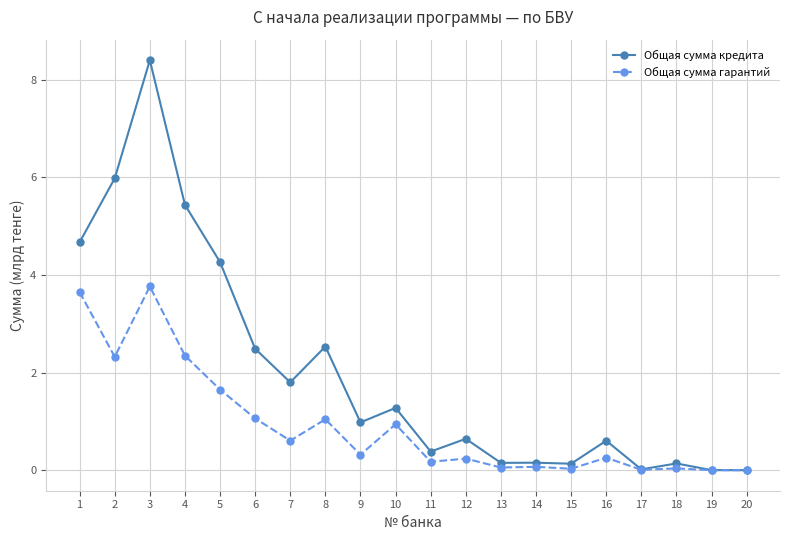

Rank the series by their average value, from highest to lowest.

Общая сумма кредита, Общая сумма гарантий